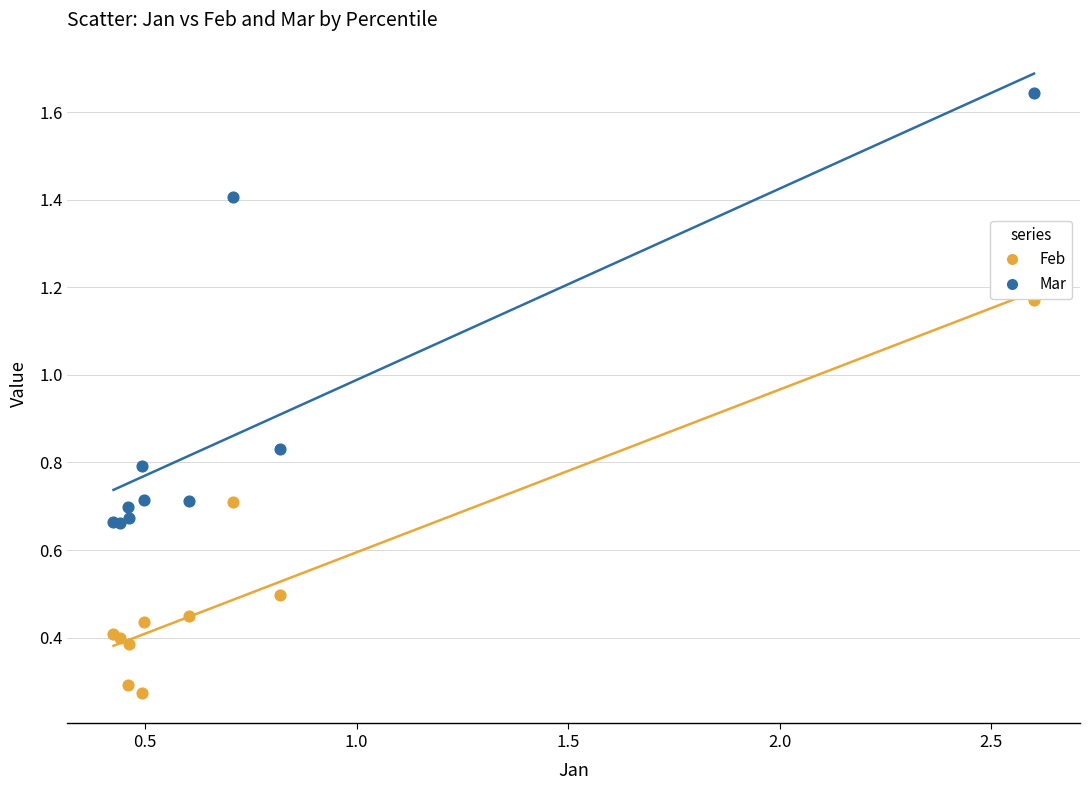

Which series reaches the minimum Y coordinate?

Feb